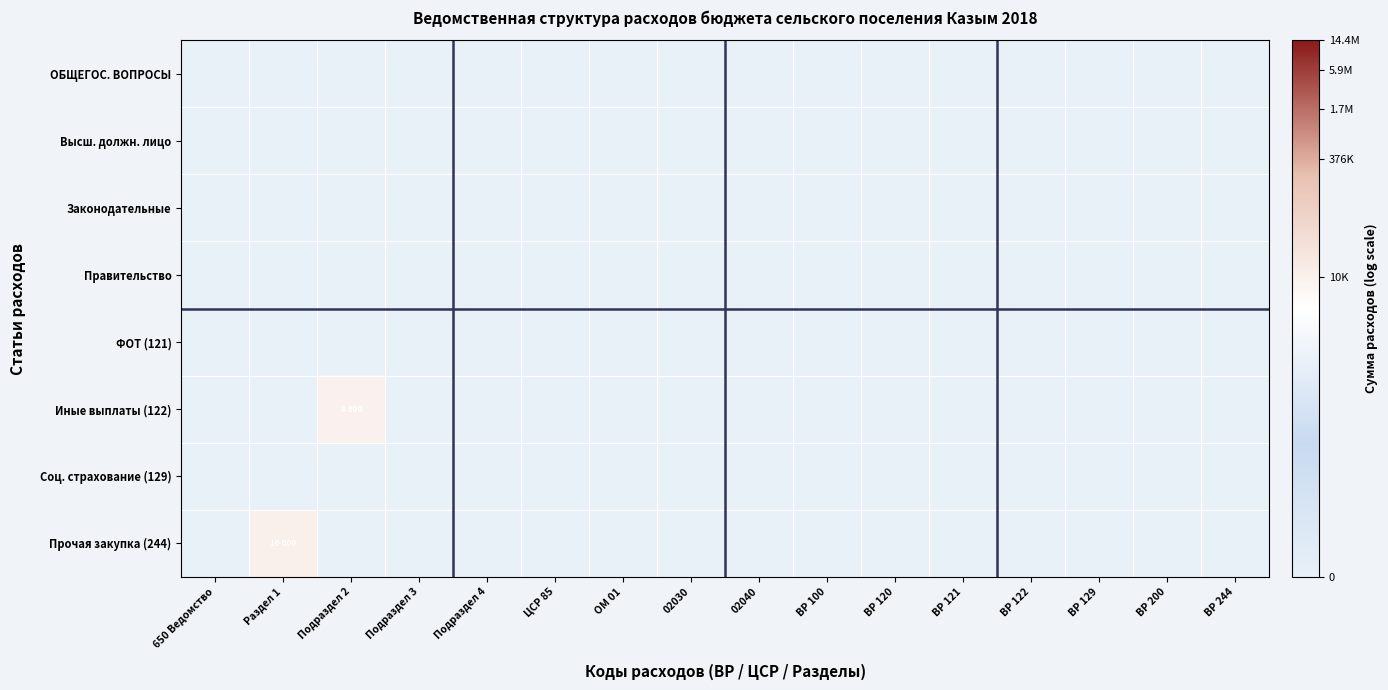

Reading left to right, transcribe all the data shown in this chart.

ОБЩЕГОС. ВОПРОСЫ: 650 Ведомство=0.0	Раздел 1=0.0	Подраздел 2=0.0	Подраздел 3=0.0	Подраздел 4=0.0	ЦСР 85=0.0	ОМ 01=0.0	02030=0.0	02040=0.0	ВР 100=0.0	ВР 120=0.0	ВР 121=0.0	ВР 122=0.0	ВР 129=0.0	ВР 200=0.0	ВР 244=0.0
Высш. должн. лицо: 650 Ведомство=0.0	Раздел 1=0.0	Подраздел 2=0.0	Подраздел 3=0.0	Подраздел 4=0.0	ЦСР 85=0.0	ОМ 01=0.0	02030=0.0	02040=0.0	ВР 100=0.0	ВР 120=0.0	ВР 121=0.0	ВР 122=0.0	ВР 129=0.0	ВР 200=0.0	ВР 244=0.0
Законодательные: 650 Ведомство=0.0	Раздел 1=0.0	Подраздел 2=0.0	Подраздел 3=0.0	Подраздел 4=0.0	ЦСР 85=0.0	ОМ 01=0.0	02030=0.0	02040=0.0	ВР 100=0.0	ВР 120=0.0	ВР 121=0.0	ВР 122=0.0	ВР 129=0.0	ВР 200=0.0	ВР 244=0.0
Правительство: 650 Ведомство=0.0	Раздел 1=0.0	Подраздел 2=0.0	Подраздел 3=0.0	Подраздел 4=0.0	ЦСР 85=0.0	ОМ 01=0.0	02030=0.0	02040=0.0	ВР 100=0.0	ВР 120=0.0	ВР 121=0.0	ВР 122=0.0	ВР 129=0.0	ВР 200=0.0	ВР 244=0.0
ФОТ (121): 650 Ведомство=0.0	Раздел 1=0.0	Подраздел 2=0.0	Подраздел 3=0.0	Подраздел 4=0.0	ЦСР 85=0.0	ОМ 01=0.0	02030=0.0	02040=0.0	ВР 100=0.0	ВР 120=0.0	ВР 121=0.0	ВР 122=0.0	ВР 129=0.0	ВР 200=0.0	ВР 244=0.0
Иные выплаты (122): 650 Ведомство=0.0	Раздел 1=0.0	Подраздел 2=9.1	Подраздел 3=0.0	Подраздел 4=0.0	ЦСР 85=0.0	ОМ 01=0.0	02030=0.0	02040=0.0	ВР 100=0.0	ВР 120=0.0	ВР 121=0.0	ВР 122=0.0	ВР 129=0.0	ВР 200=0.0	ВР 244=0.0
Соц. страхование (129): 650 Ведомство=0.0	Раздел 1=0.0	Подраздел 2=0.0	Подраздел 3=0.0	Подраздел 4=0.0	ЦСР 85=0.0	ОМ 01=0.0	02030=0.0	02040=0.0	ВР 100=0.0	ВР 120=0.0	ВР 121=0.0	ВР 122=0.0	ВР 129=0.0	ВР 200=0.0	ВР 244=0.0
Прочая закупка (244): 650 Ведомство=0.0	Раздел 1=9.2	Подраздел 2=0.0	Подраздел 3=0.0	Подраздел 4=0.0	ЦСР 85=0.0	ОМ 01=0.0	02030=0.0	02040=0.0	ВР 100=0.0	ВР 120=0.0	ВР 121=0.0	ВР 122=0.0	ВР 129=0.0	ВР 200=0.0	ВР 244=0.0